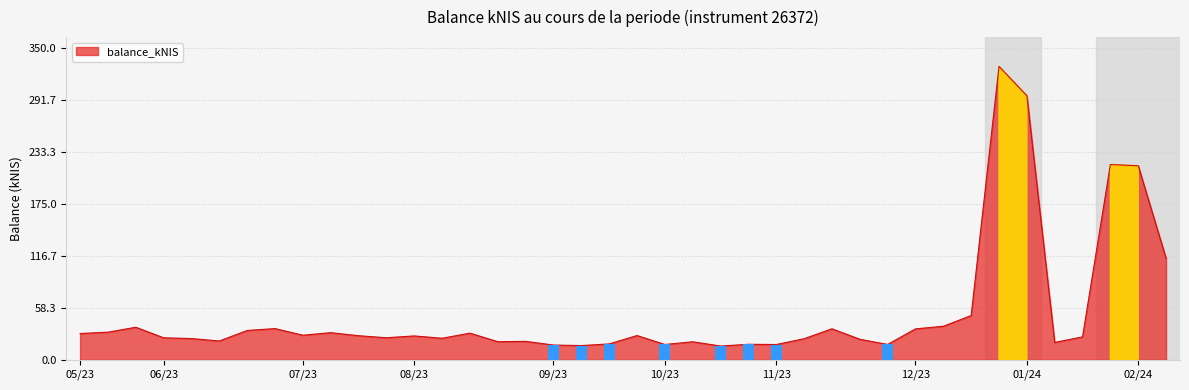

Where does the data first go above 26?

2023-05-11